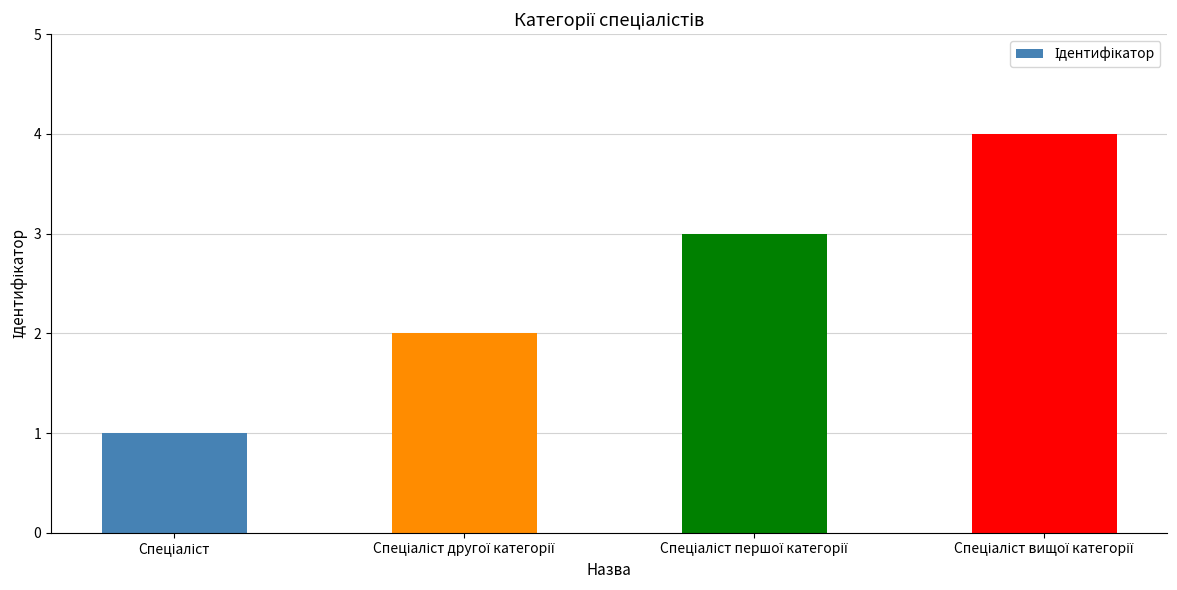

What is the sum of all values?

10